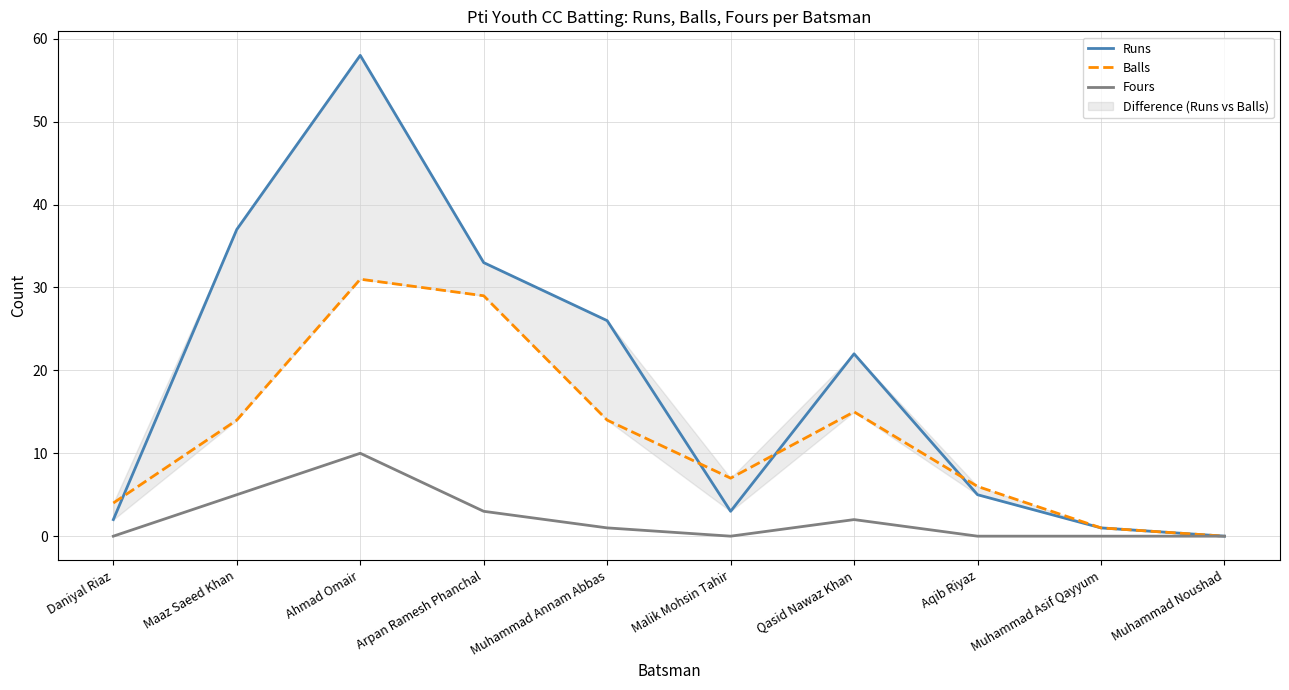

What is the difference between the Balls values at Muhammad Annam Abbas and Daniyal Riaz?

10